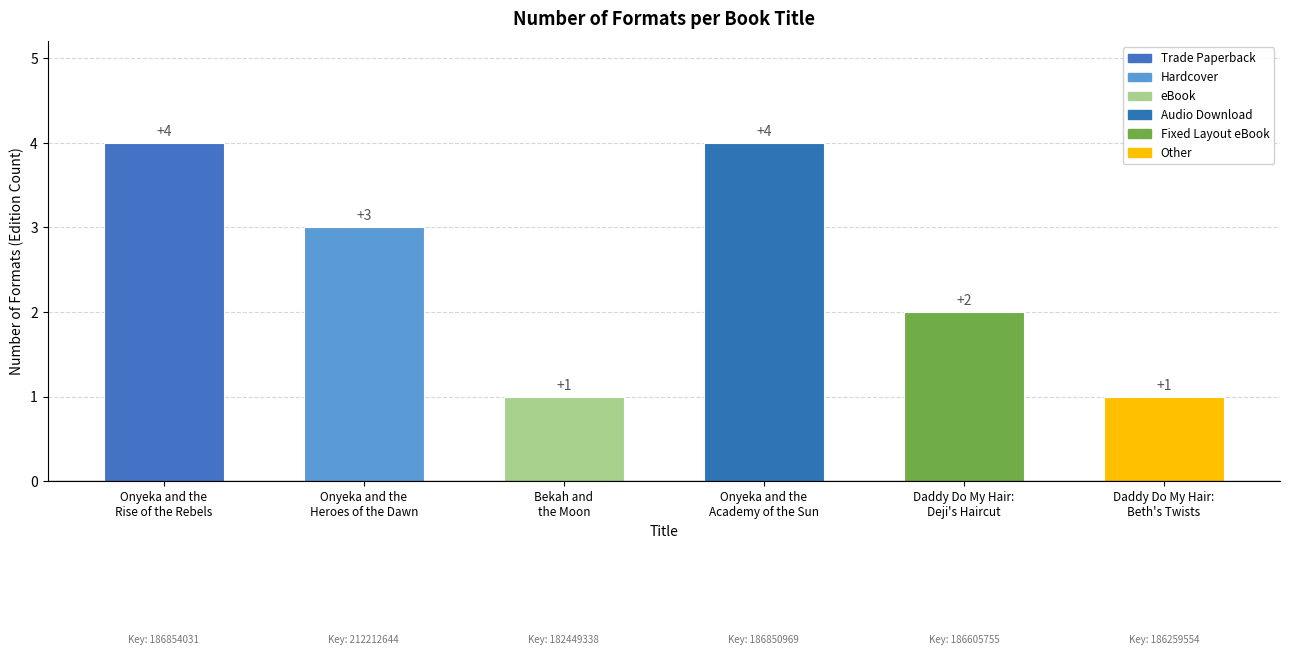

Does the chart contain any negative values?

No